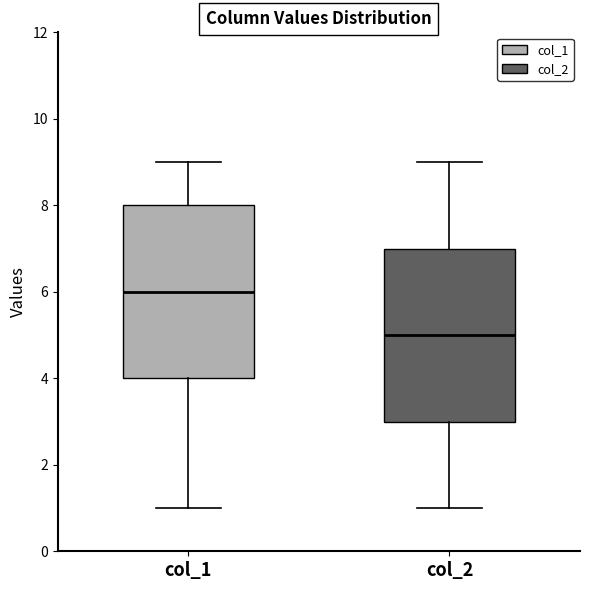

Which box's median line is the highest?

col_1